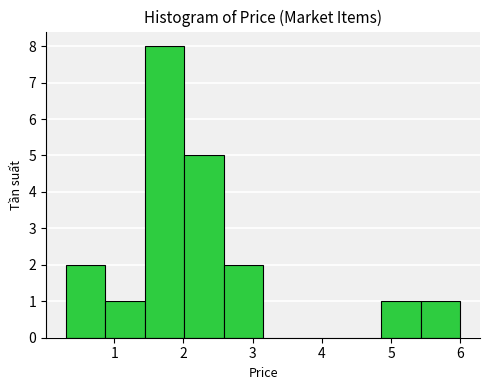

Reading left to right, list every bar in this chart as the range it spans on the x-axis followed by its height. Neither the bar edges nor the heights are printed on the chart, so give them approximately, as read against the axes.

0.30 to 0.87: 2
0.87 to 1.44: 1
1.44 to 2.01: 8
2.01 to 2.58: 5
2.58 to 3.15: 2
3.15 to 3.72: 0
3.72 to 4.29: 0
4.29 to 4.86: 0
4.86 to 5.43: 1
5.43 to 6.00: 1